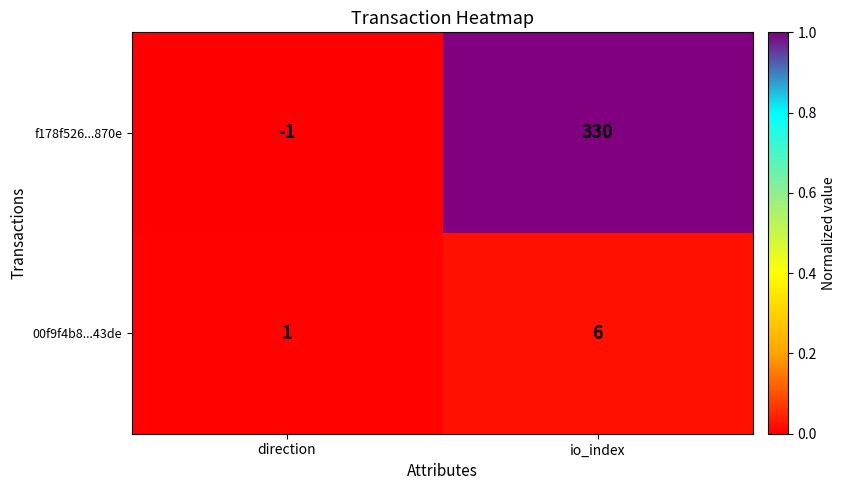

At which category does the chart reach its minimum across all series?

direction